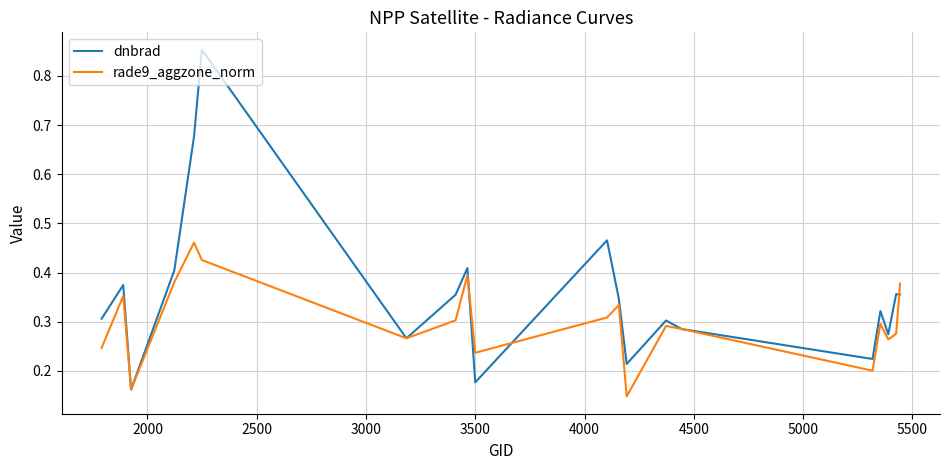

Which series has the widest spread of values?

dnbrad